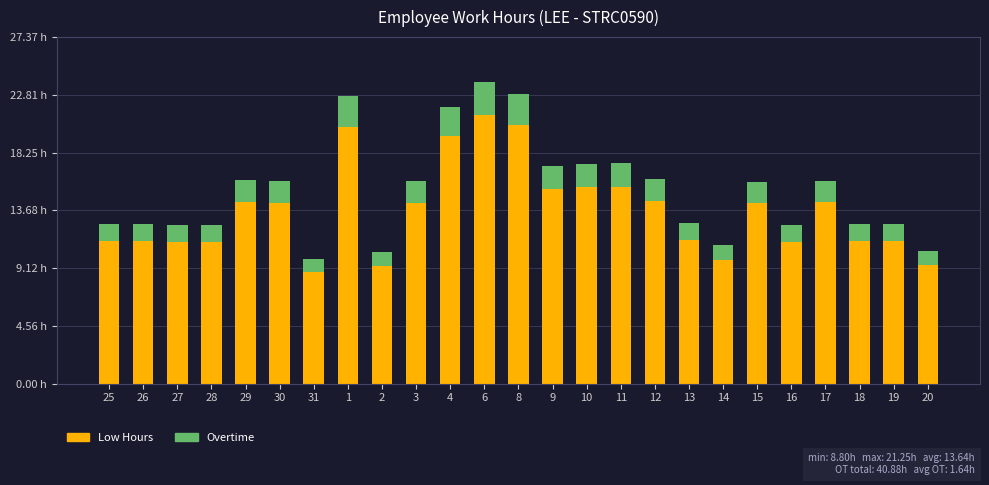

Rank the series at 25 from highest to lowest value.

Low Hours, Overtime